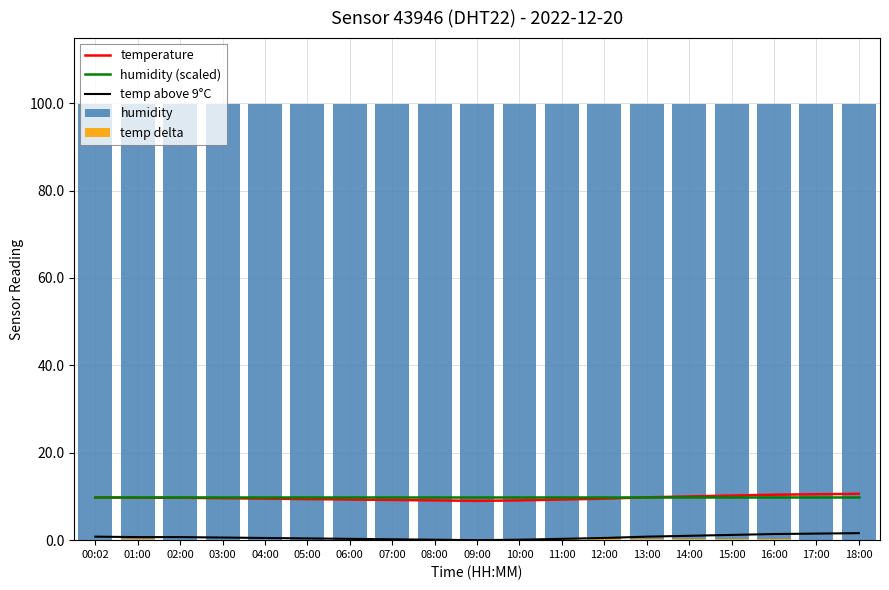

Between 18:00 and 06:00, which is larger?

18:00